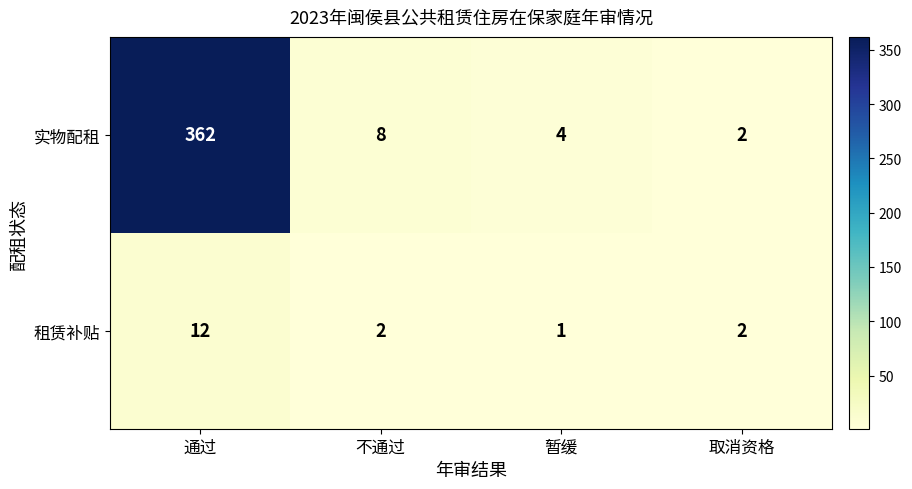

What is the smallest value displayed?

1